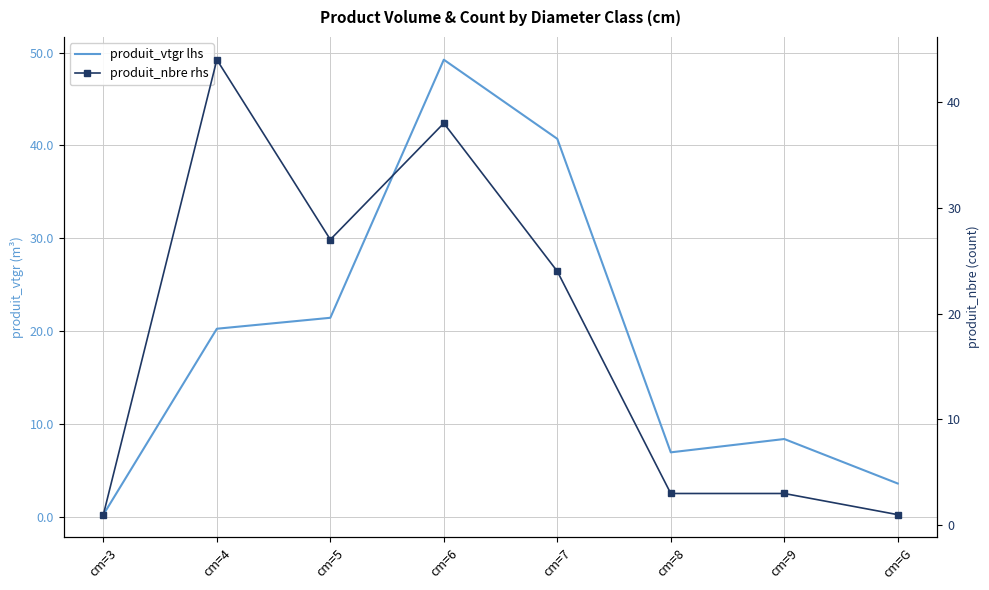

How many lines are shown in the chart?

2